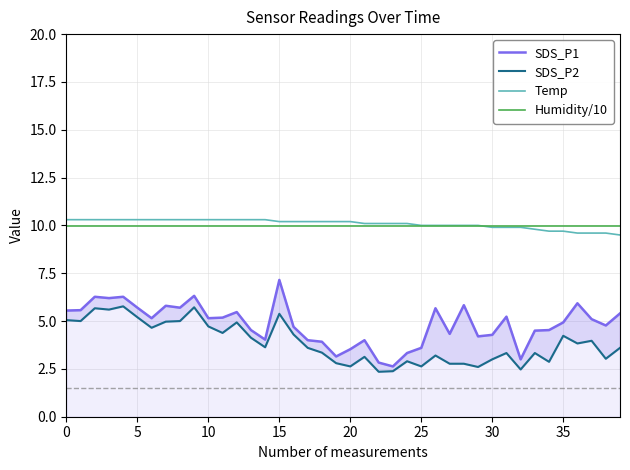

In SDS_P1, how many points are higher than both neighbors (excluding endpoints)?

11